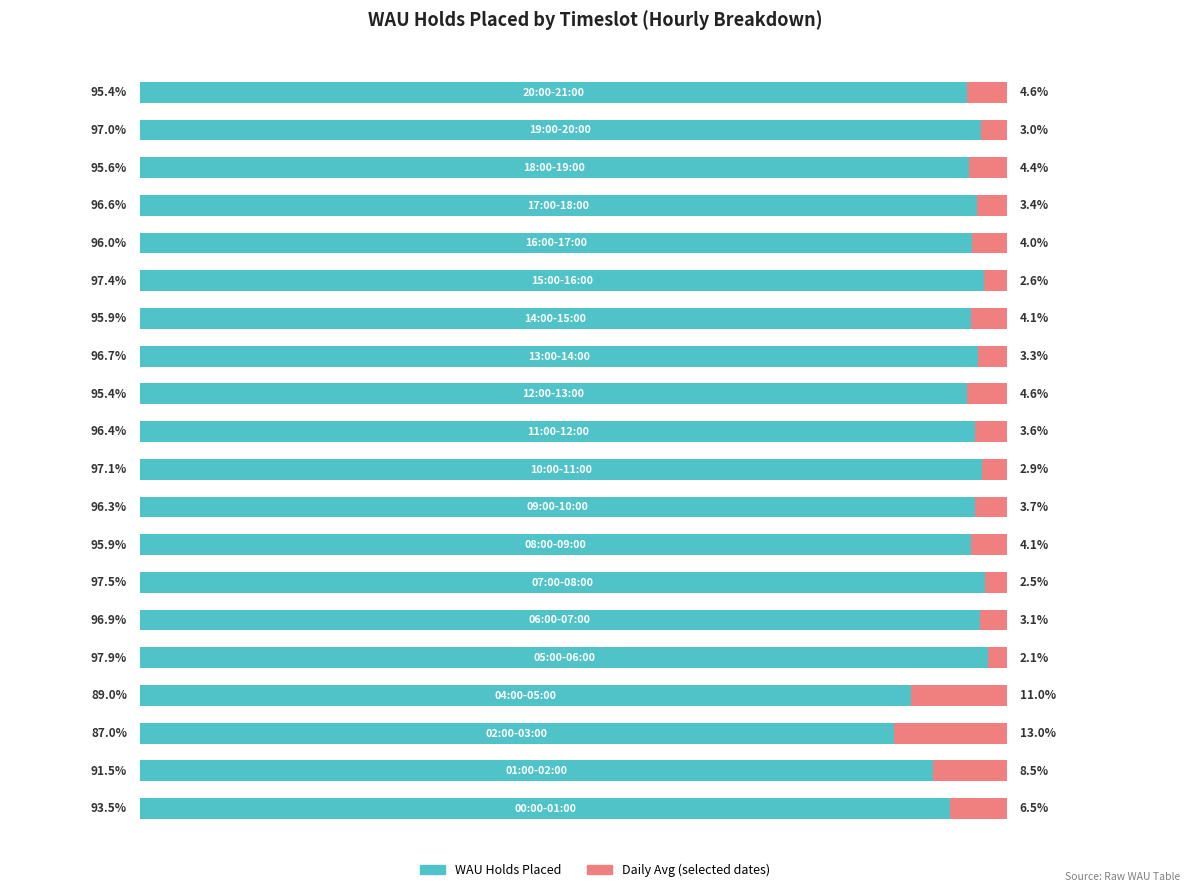

At how many categories does at least one series exceed 10?

20